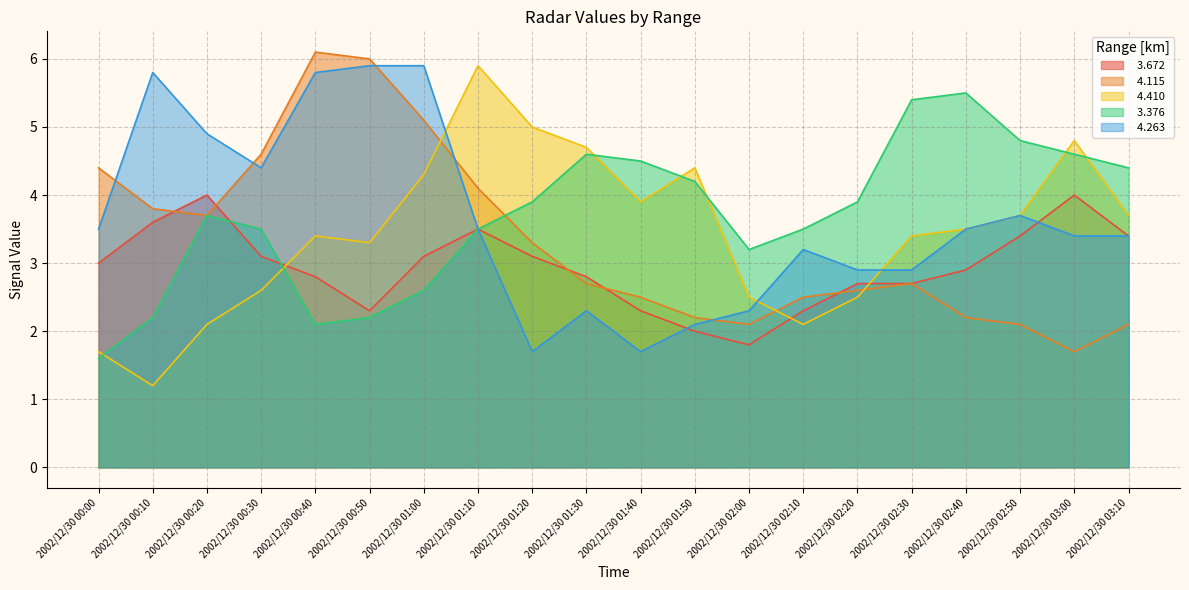

What is the approximate value of   4.115 at 2002/12/30 00:20?

3.7